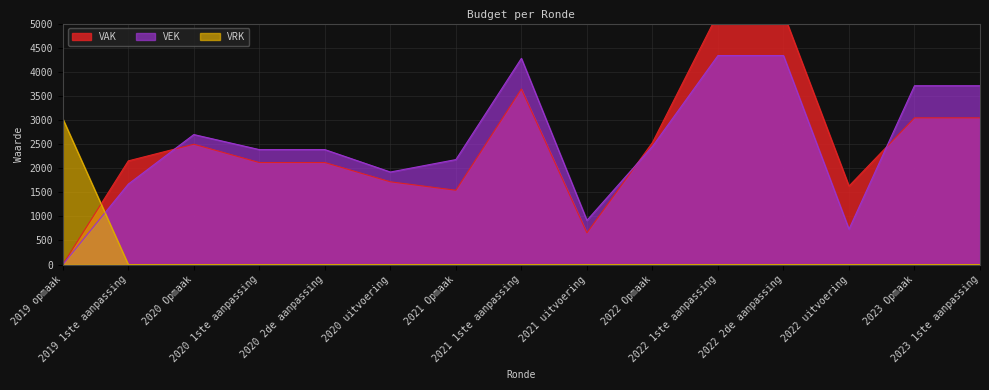

At which category is the sum across all series the highest?

2022 1ste aanpassing